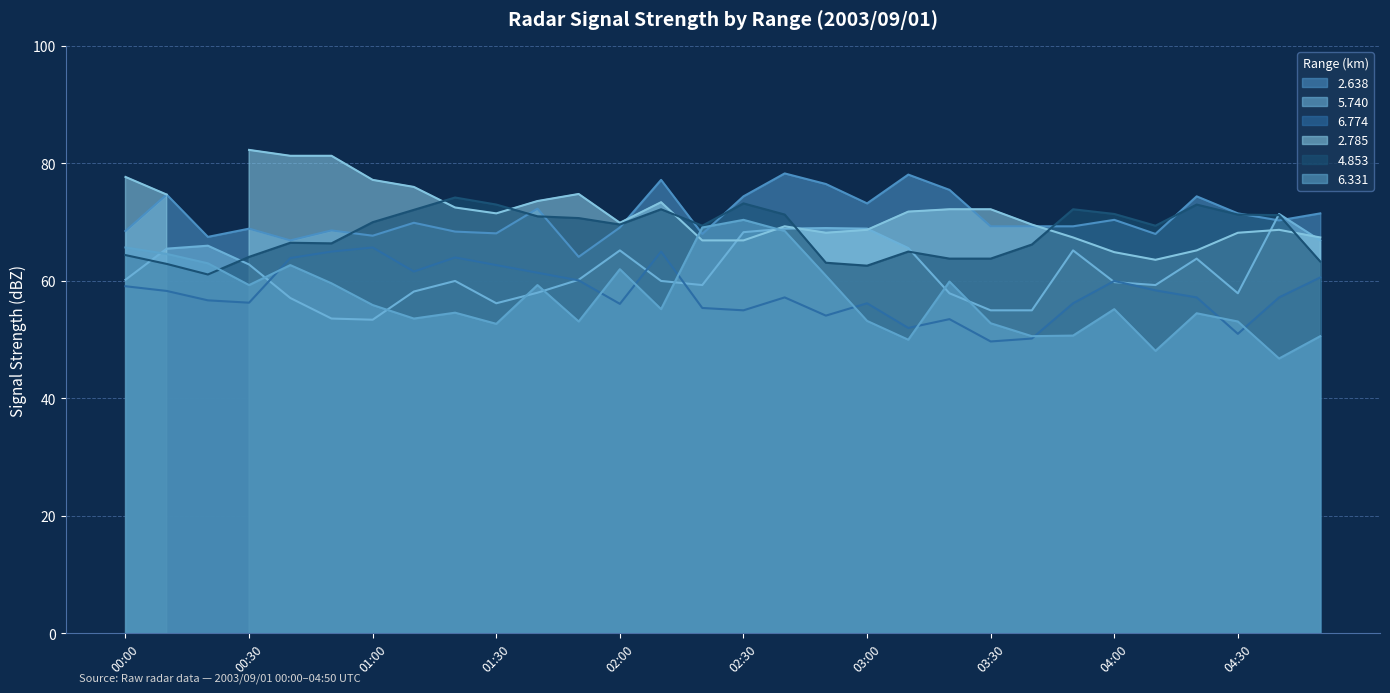

At which category does   5.740 reach its first local peak?

00:20